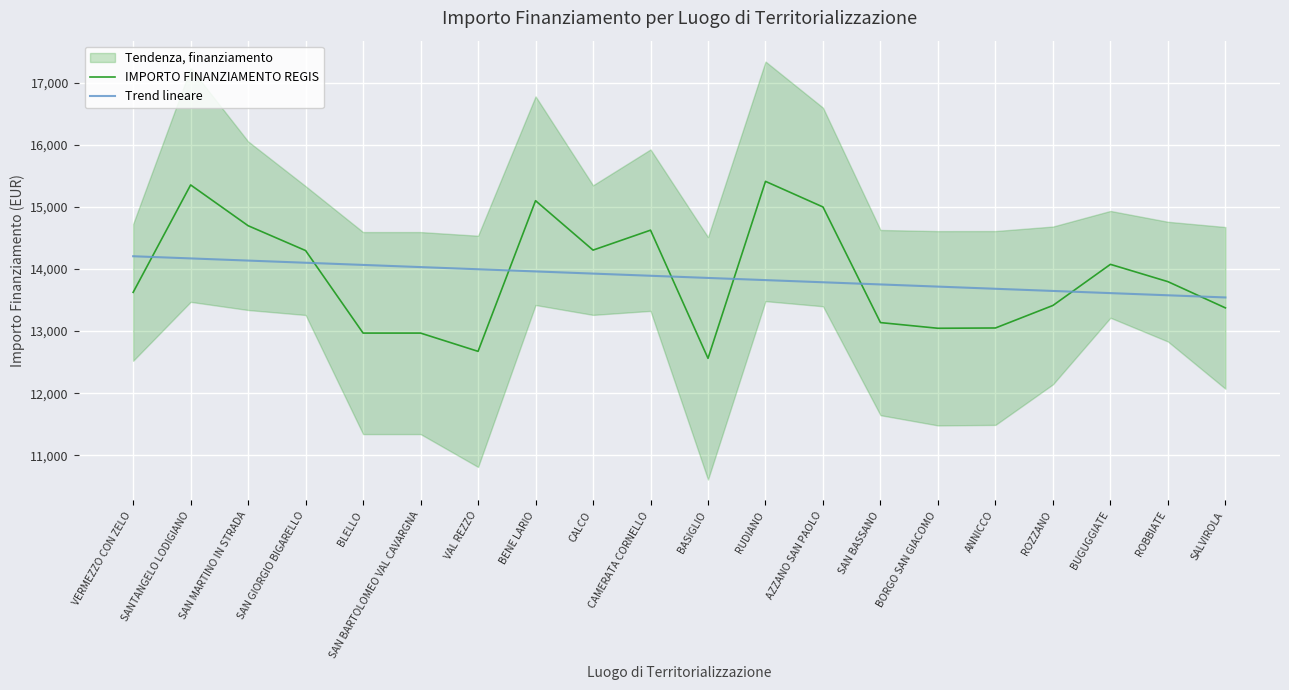

At which label does IMPORTO FINANZIAMENTO REGIS reach its minimum?

BASIGLIO